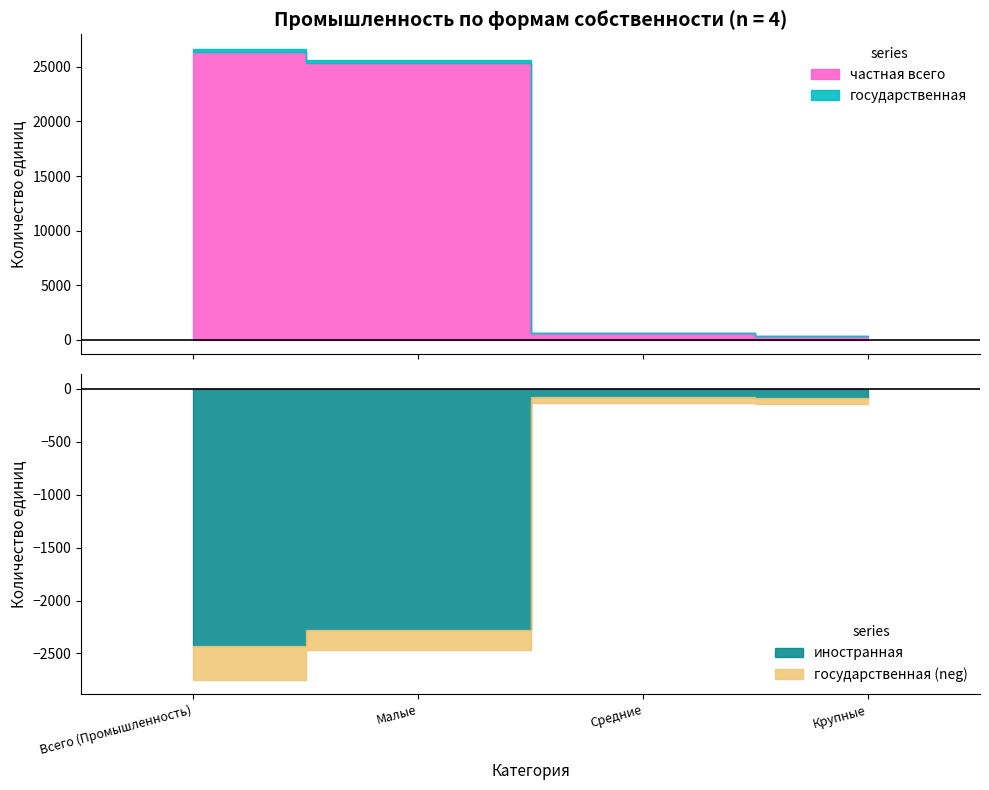

At Малые, list the series in order from smallest to largest.

государственная, иностранная, частная всего